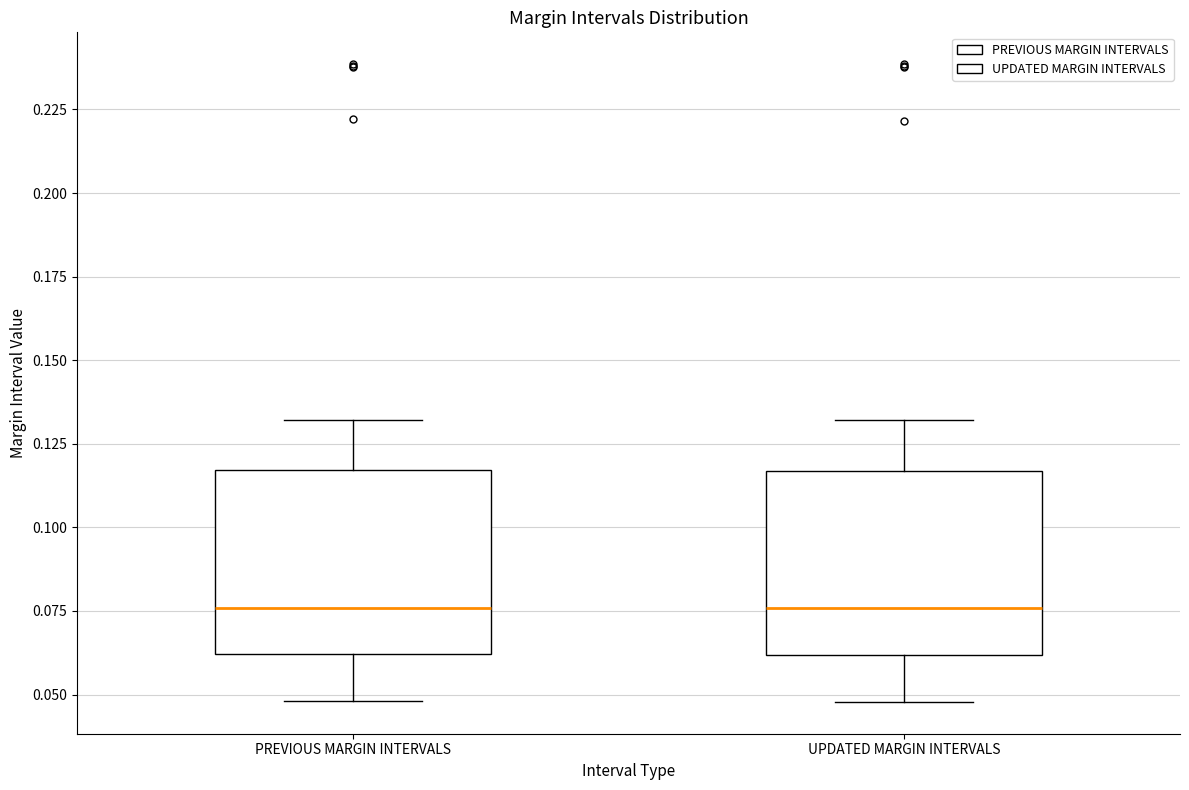

Reading left to right, read every box against the y-axis: the position of its median line, the range the box covers, and the ends of its whiskers. The values are not printed on the chart, so give them approximately, as read against the axis.

PREVIOUS MARGIN INTERVALS: median 0.075, box 0.060 to 0.115, whiskers 0.050 to 0.130
UPDATED MARGIN INTERVALS: median 0.075, box 0.060 to 0.115, whiskers 0.050 to 0.130